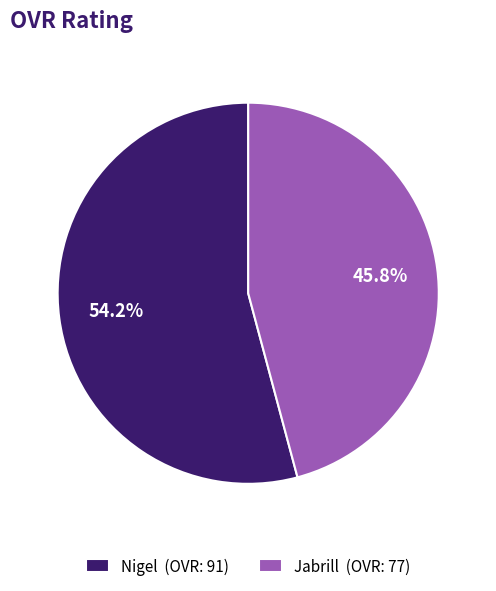

To the nearest percent, what is the difference between the largest and smallest slice percentages?

8%